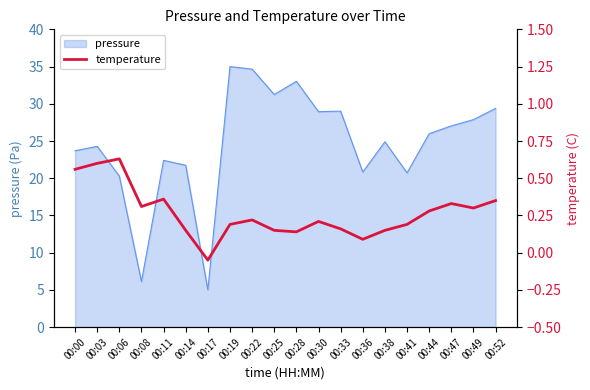

At which category does the data reach its first local valley?

00:08